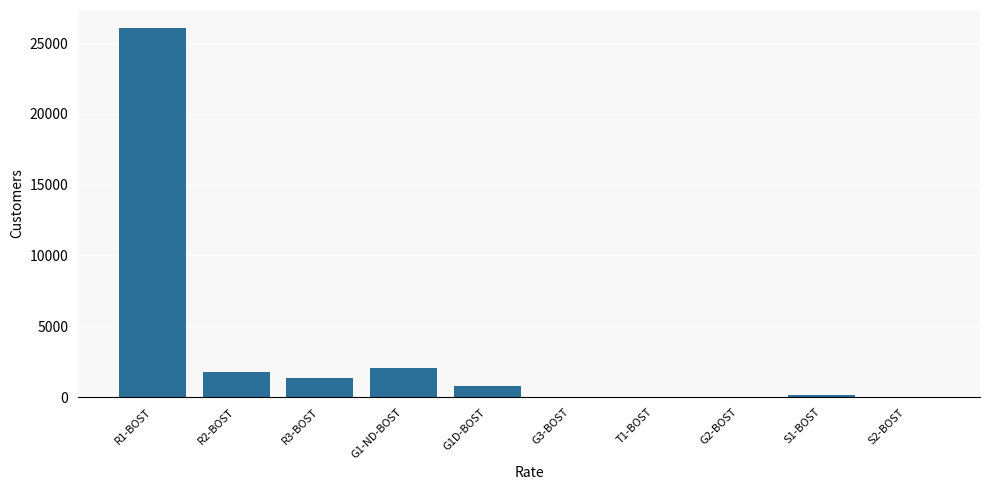

What is the sum of all values?

32189